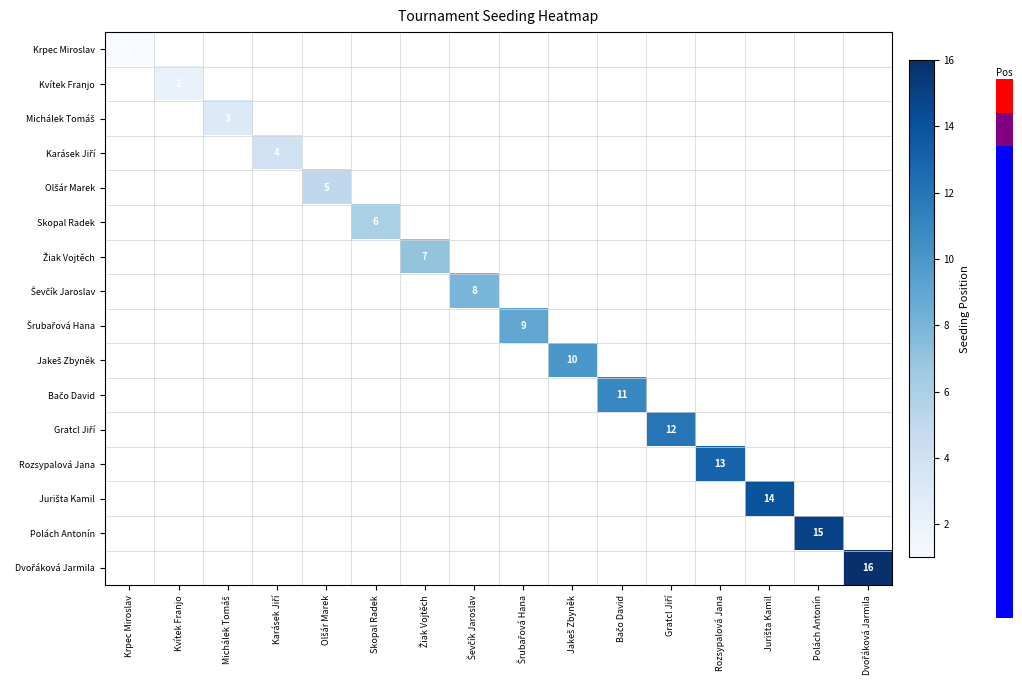

At which label is Krpec Miroslav closest to 1?

Krpec Miroslav